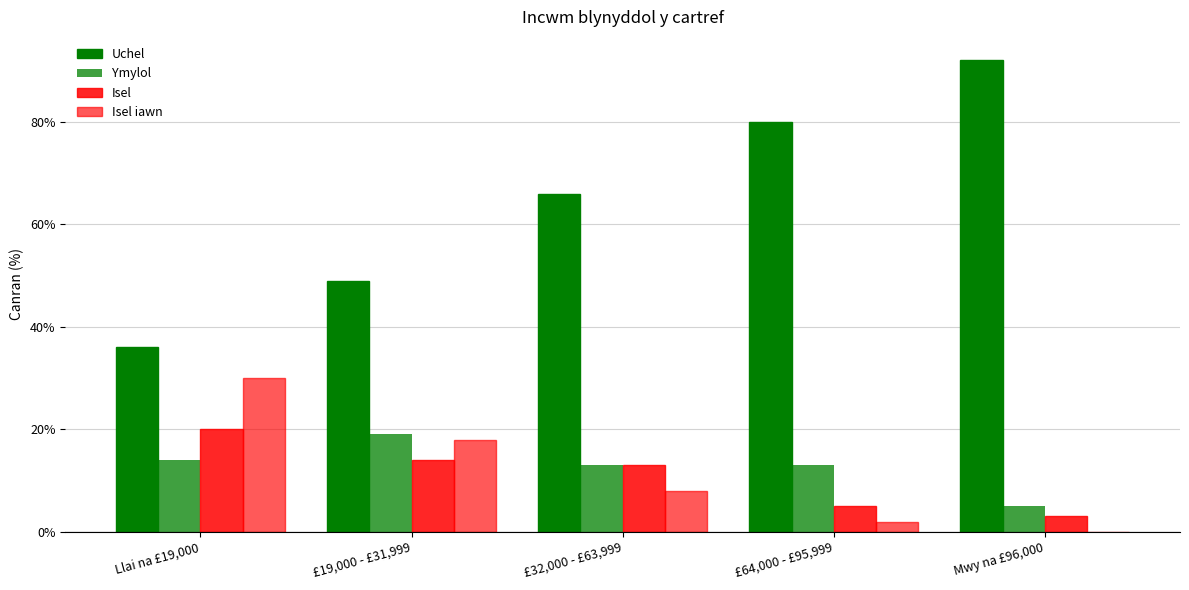

Count the number of data series in this chart.

4